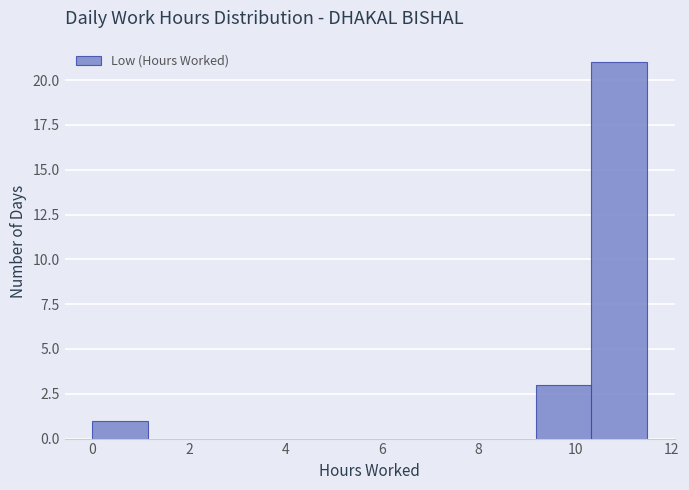

Reading left to right, transcribe this chart: for each bar, give the range it covers on the x-axis and its height. Neither the bar edges nor the heights are printed on the chart, so give them approximately, as read against the axes.

0.0 to 1.2: 1
1.2 to 2.2: 0
2.2 to 3.4: 0
3.4 to 4.6: 0
4.6 to 5.8: 0
5.8 to 6.8: 0
6.8 to 8.0: 0
8.0 to 9.2: 0
9.2 to 10.4: 3
10.4 to 11.4: 21